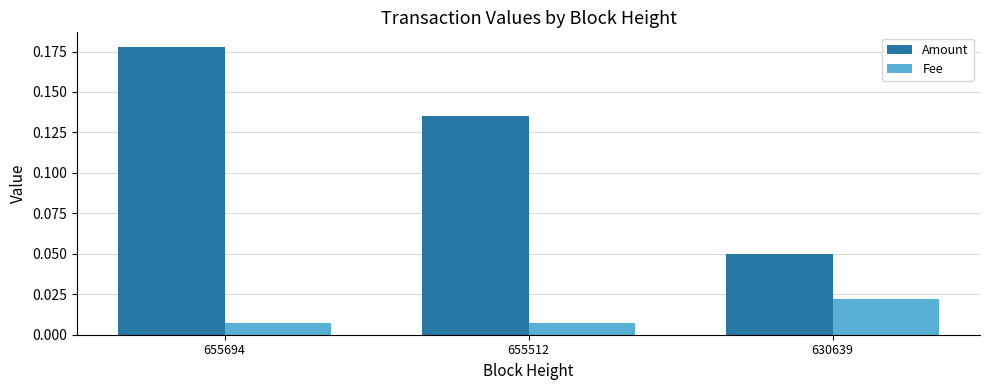

At how many categories does at least one series exceed 0?

3